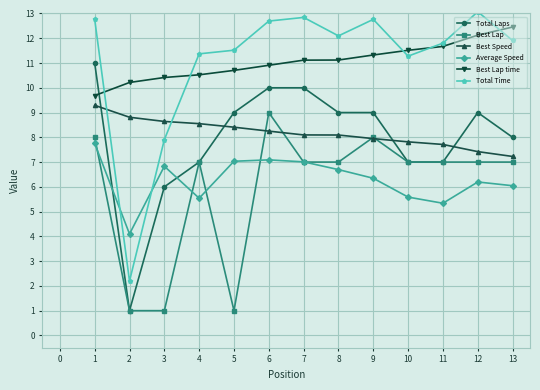

List the series in order of their peak value, highest first.

Total Time, Best Lap time, Total Laps, Best Speed, Best Lap, Average Speed